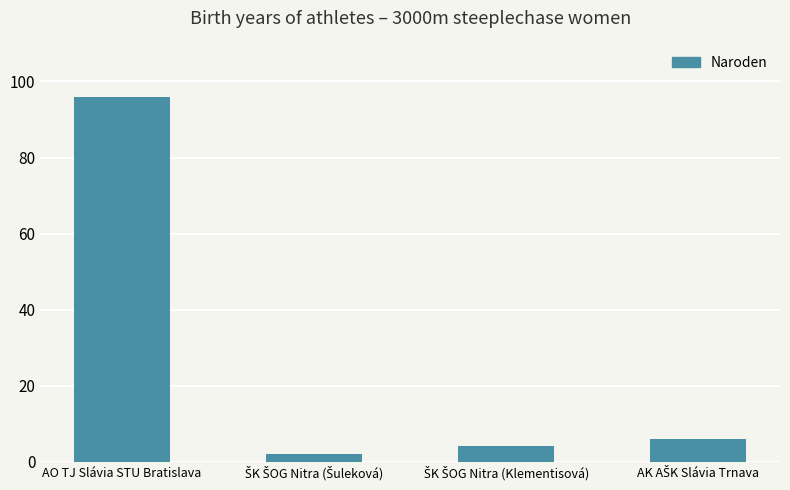

True or false: the data shows 53 at AO TJ Slávia STU Bratislava.

False